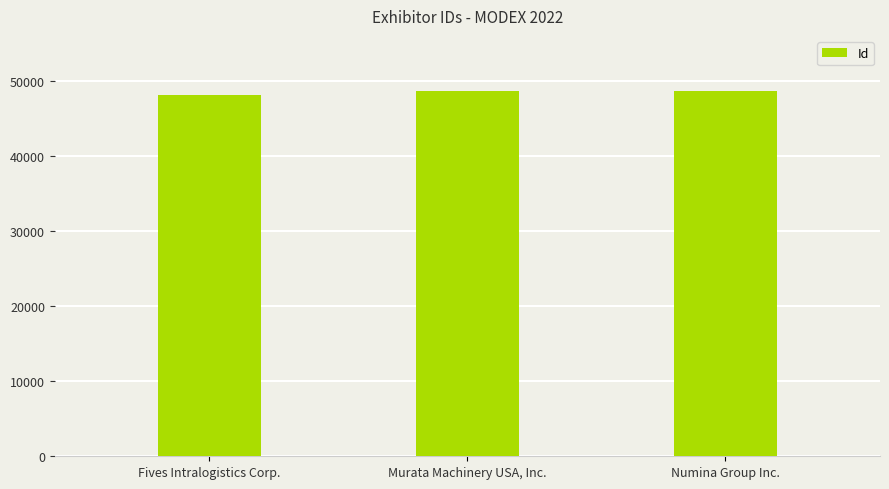

What is the ratio of the value at Murata Machinery USA, Inc. to the value at Fives Intralogistics Corp.?

1.0